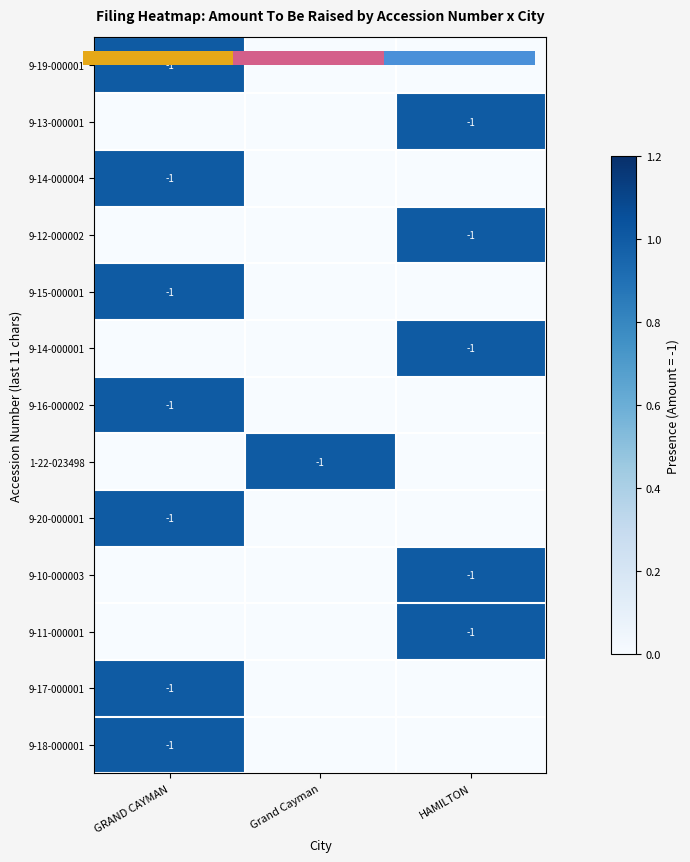

Which label corresponds to the smallest value in the chart?

Grand Cayman